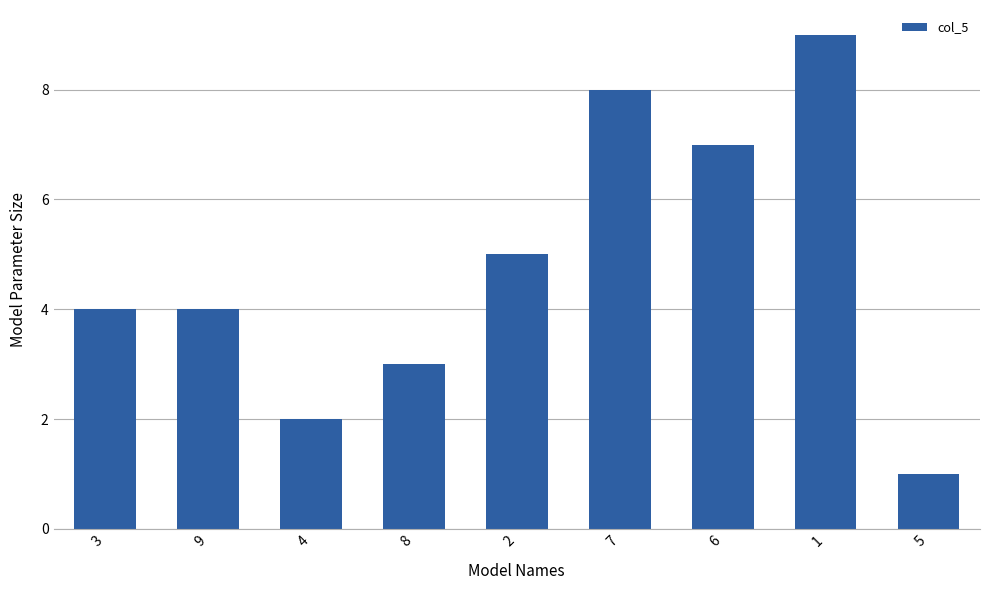

What is the ratio of the value at 3 to the value at 9?

1.0